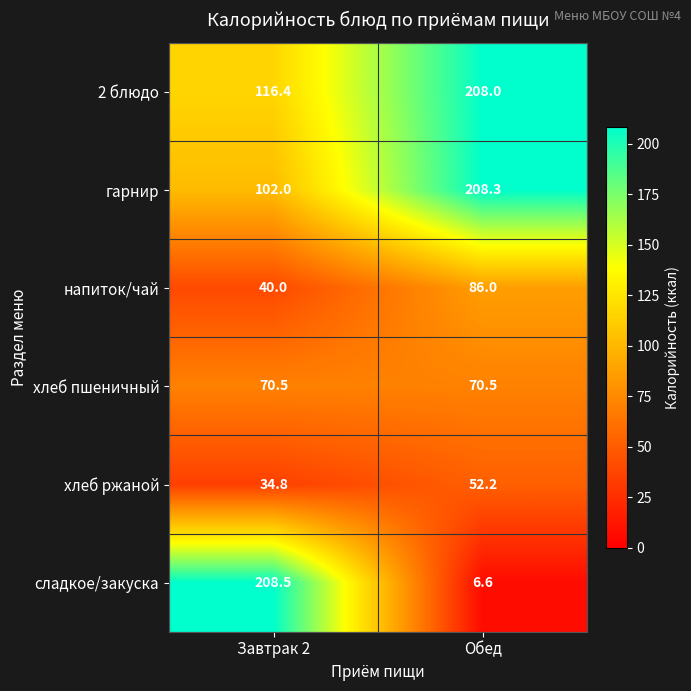

Where is сладкое/закуска nearest to the value 107?

Обед